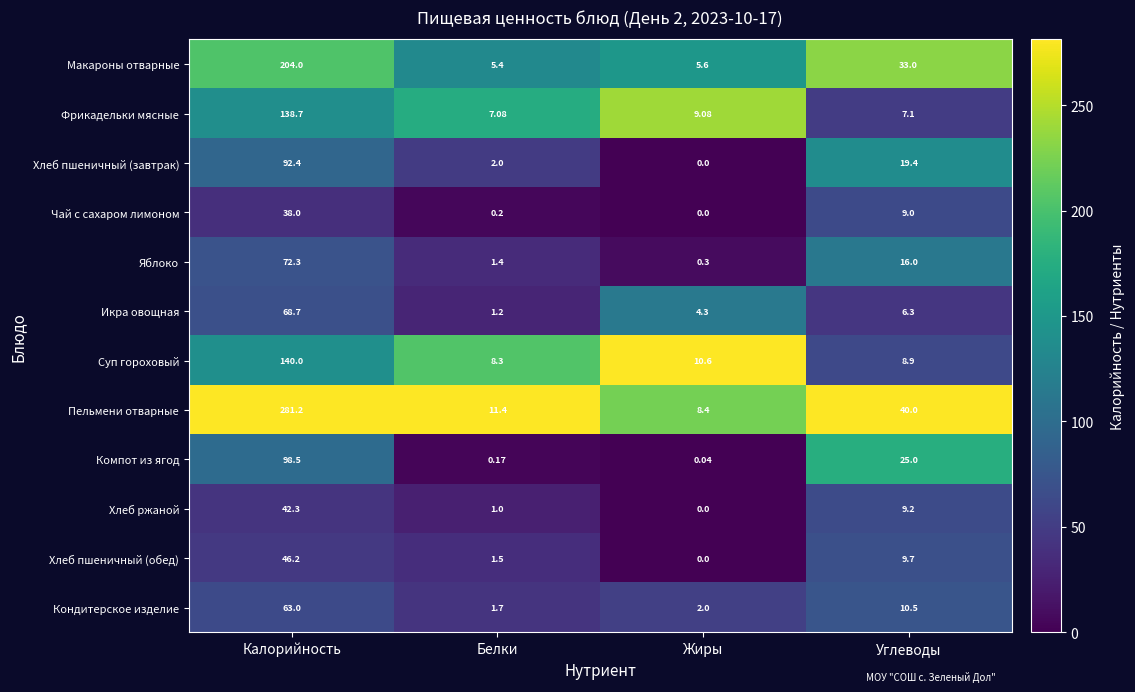

Which series has the widest spread of values?

Пельмени отварные